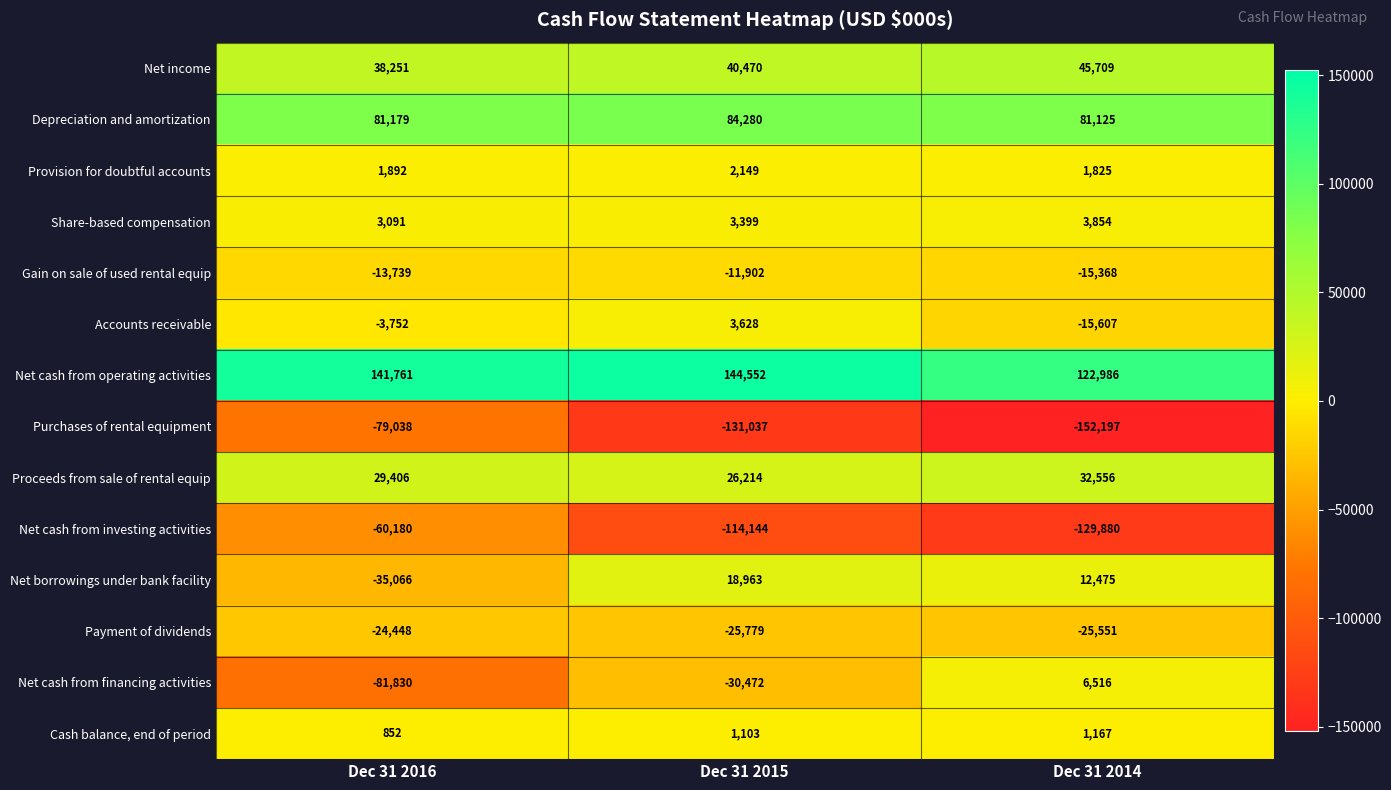

At Dec 31 2016, list the series in order from largest to smallest.

Net cash from operating activities, Depreciation and amortization, Net income, Proceeds from sale of rental equip, Share-based compensation, Provision for doubtful accounts, Cash balance, end of period, Accounts receivable, Gain on sale of used rental equip, Payment of dividends, Net borrowings under bank facility, Net cash from investing activities, Purchases of rental equipment, Net cash from financing activities